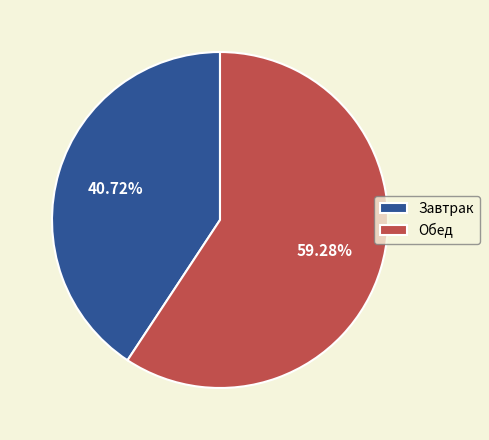

Is it true that Завтрак is 54% of the pie?

False